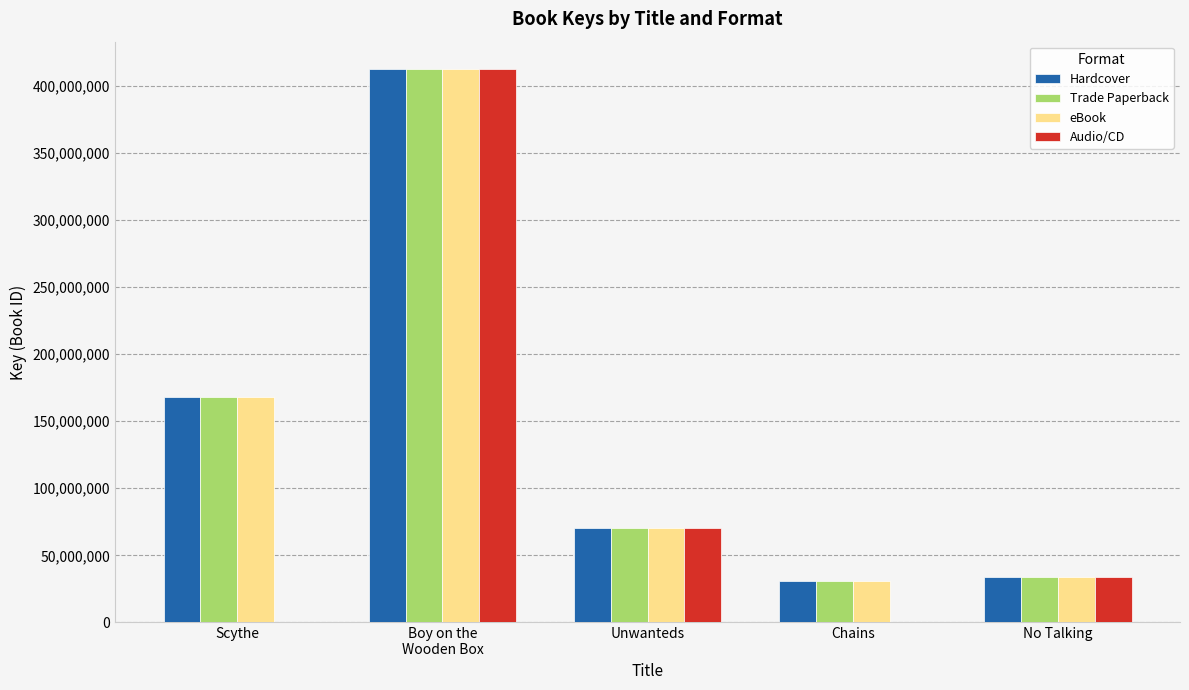

At which label does eBook reach its peak?

Boy on the
Wooden Box